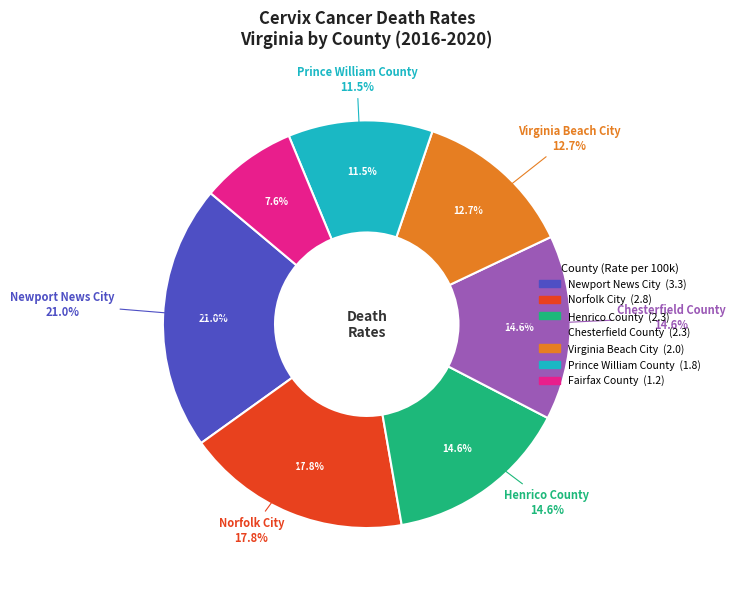

To the nearest percent, what is the difference between the Fairfax County and Prince William County slice percentages?

4%